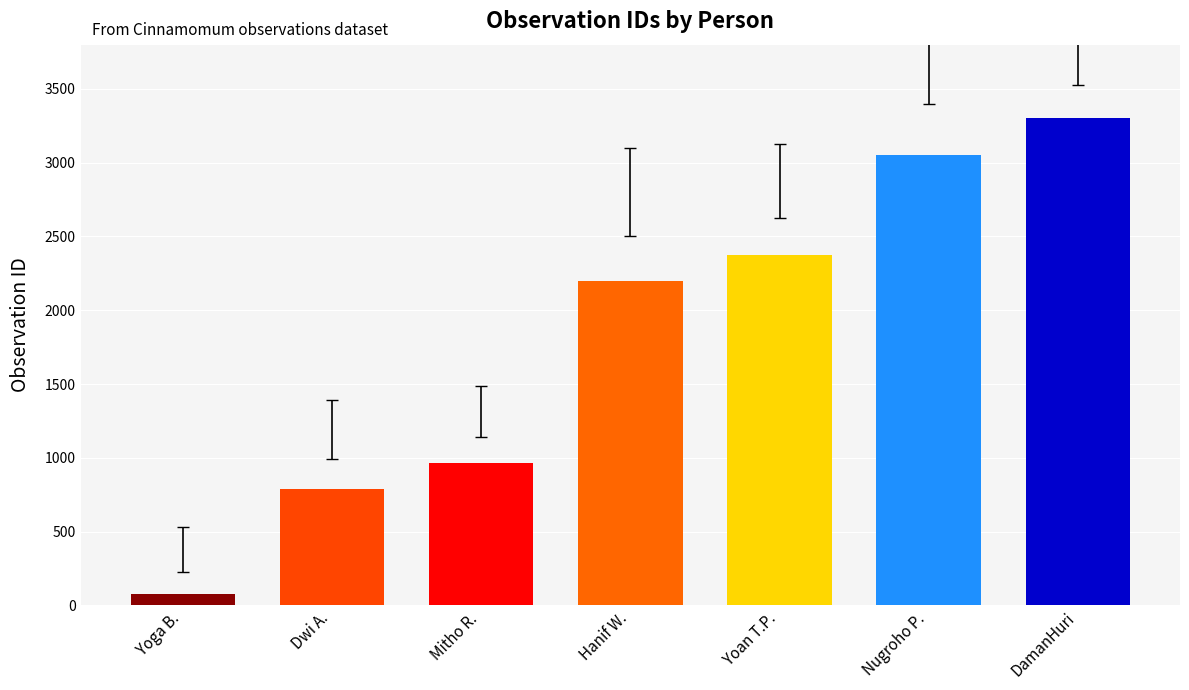

What is the maximum value shown in the chart?

3301